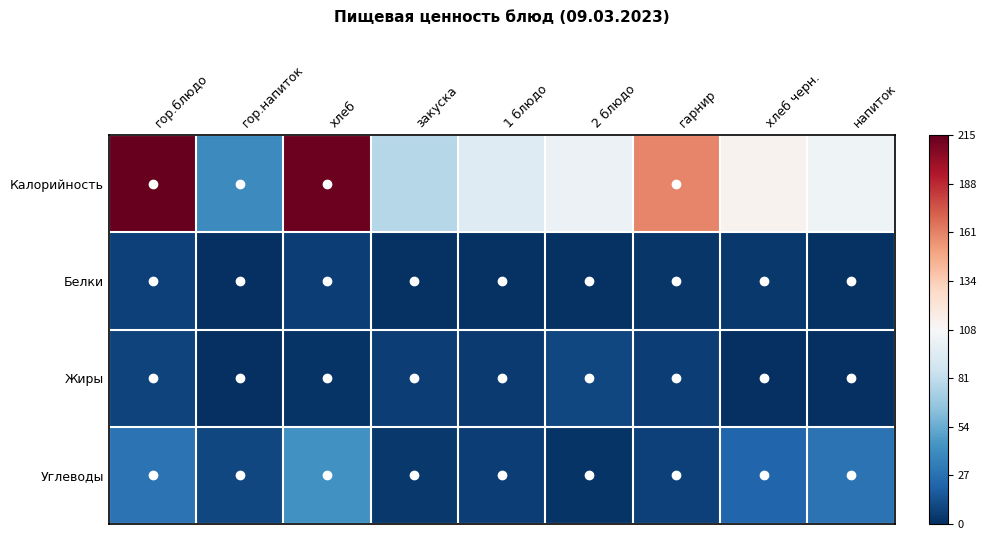

Which has a higher value, 1 блюдо or хлеб?

хлеб